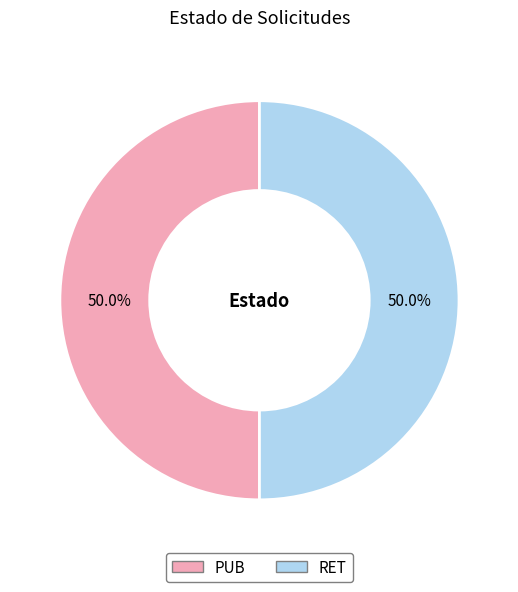

How many segments does this pie chart have?

2